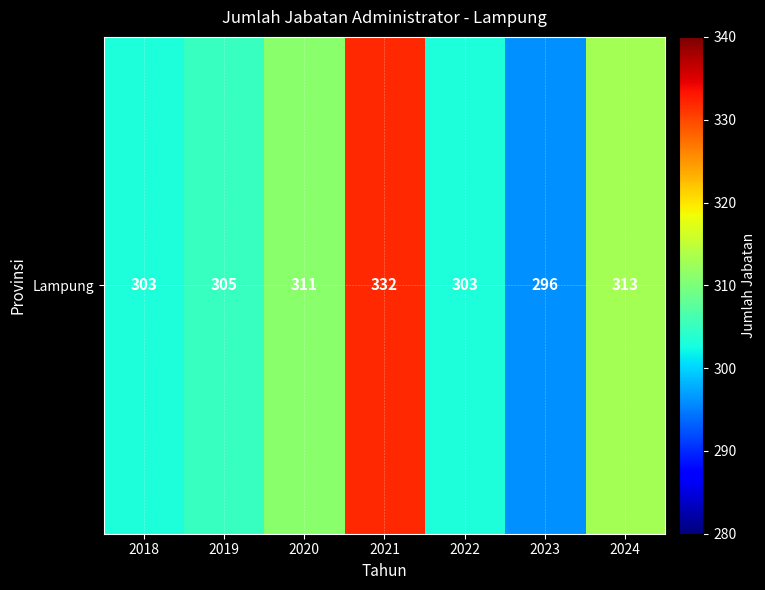

What is the change in value from 2022 to 2024?

+10